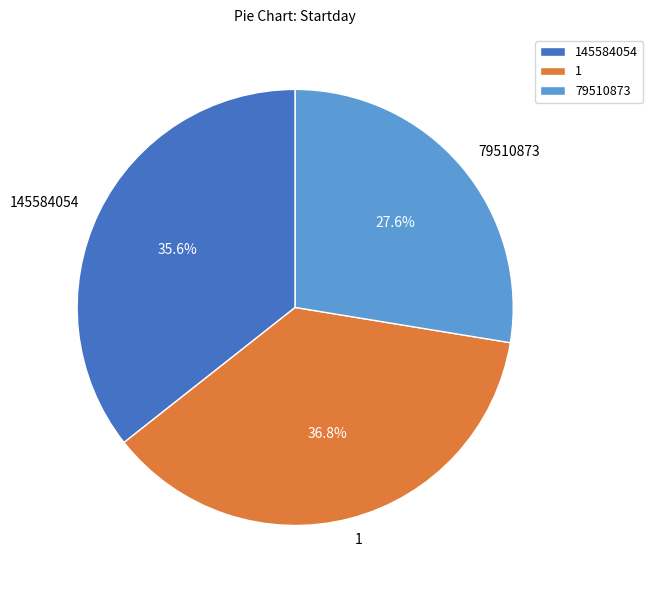

How much of the chart is everything except 79510873?

72.4%